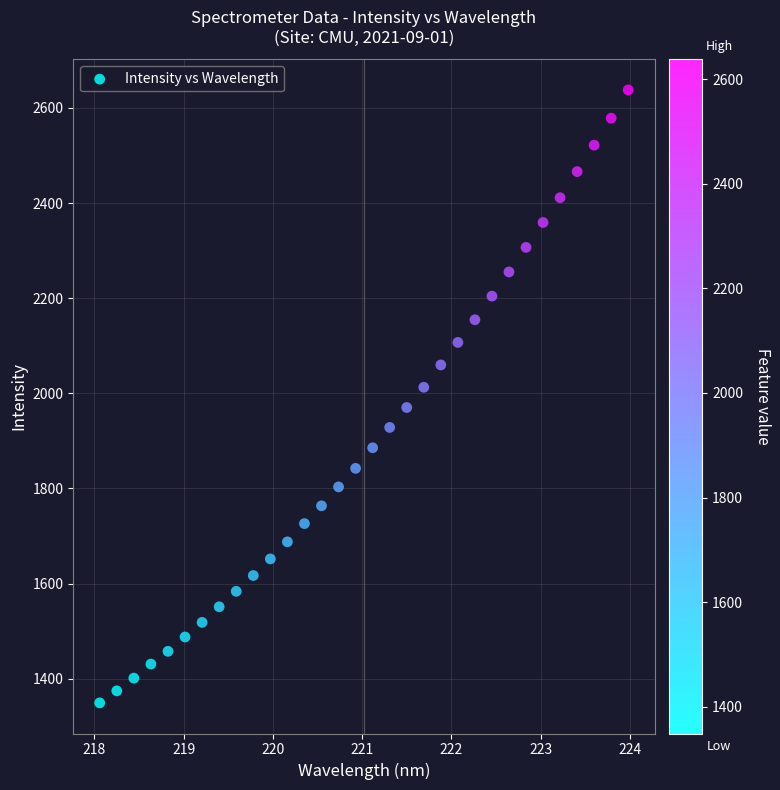

What is the range of X values (max minus min)?

5.9